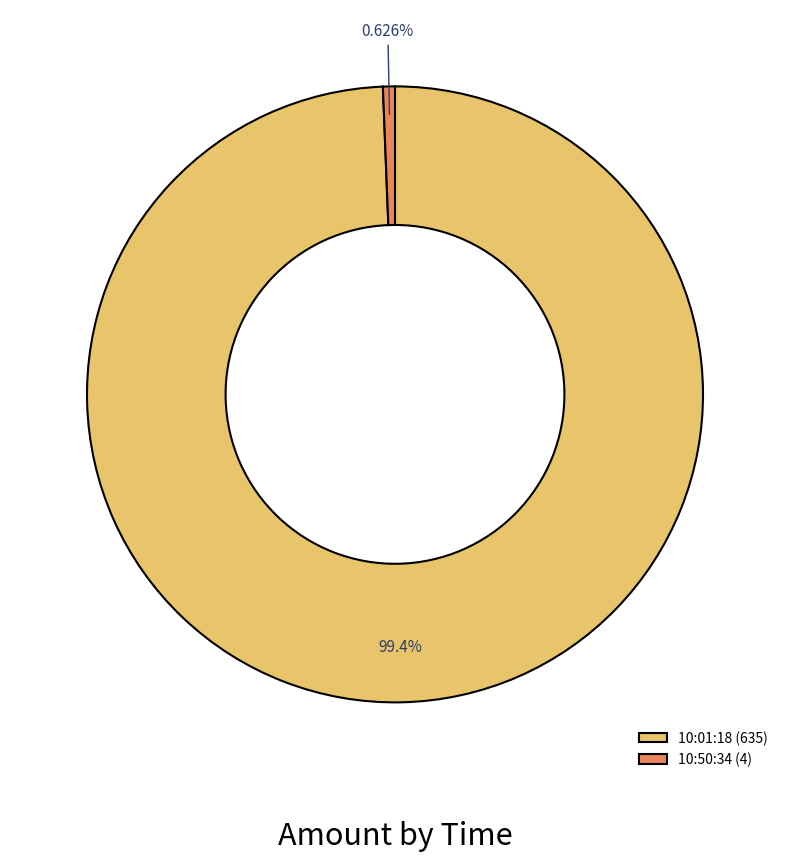

Is it true that 10:50:34 is 15% of the pie?

False